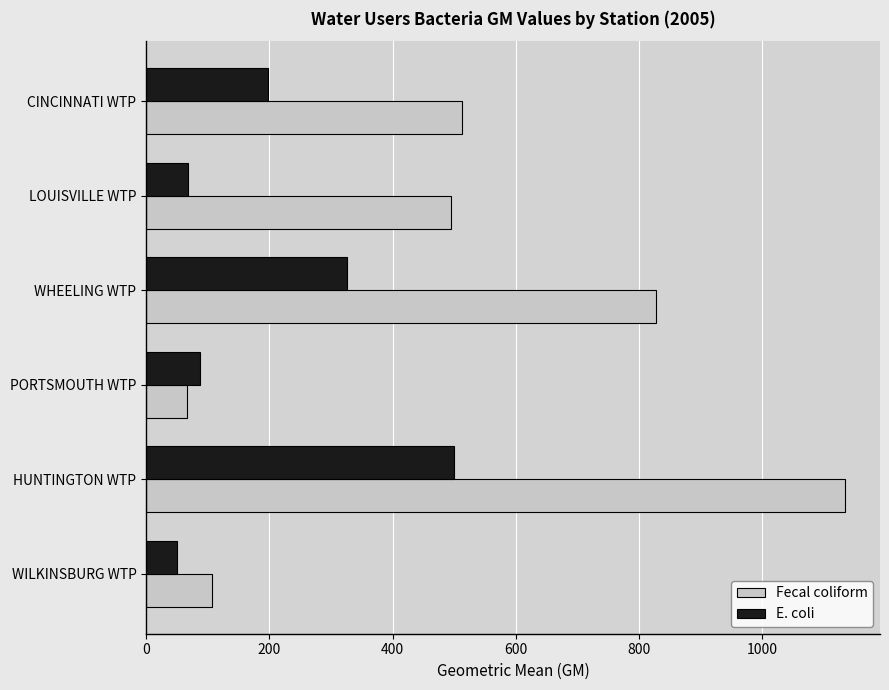

What is the average value of the E. coli series?

205.0